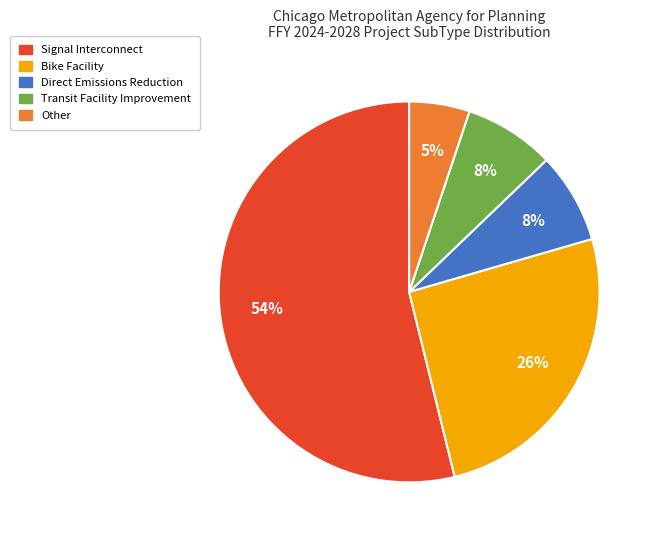

Combined, do Transit Facility Improvement and Bike Facility account for over 50%?

No